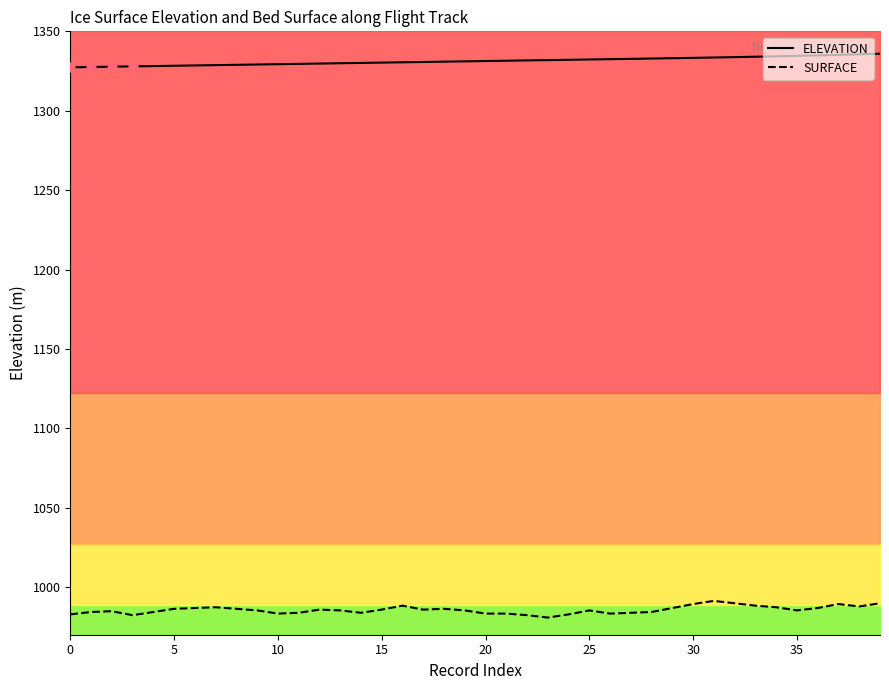

Which series has the widest spread of Y values?

SURFACE